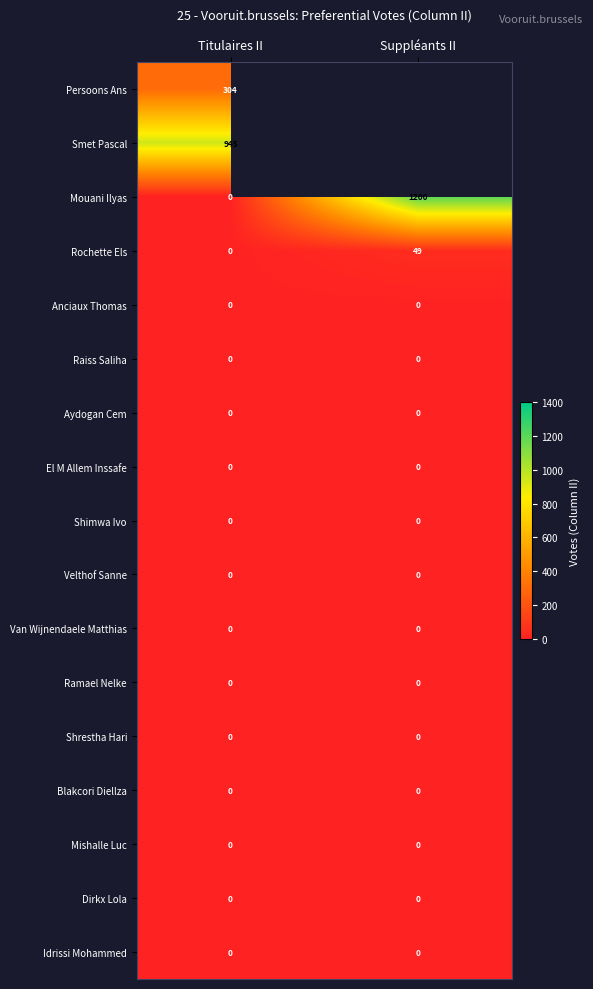

How many categories are shown in the chart?

2